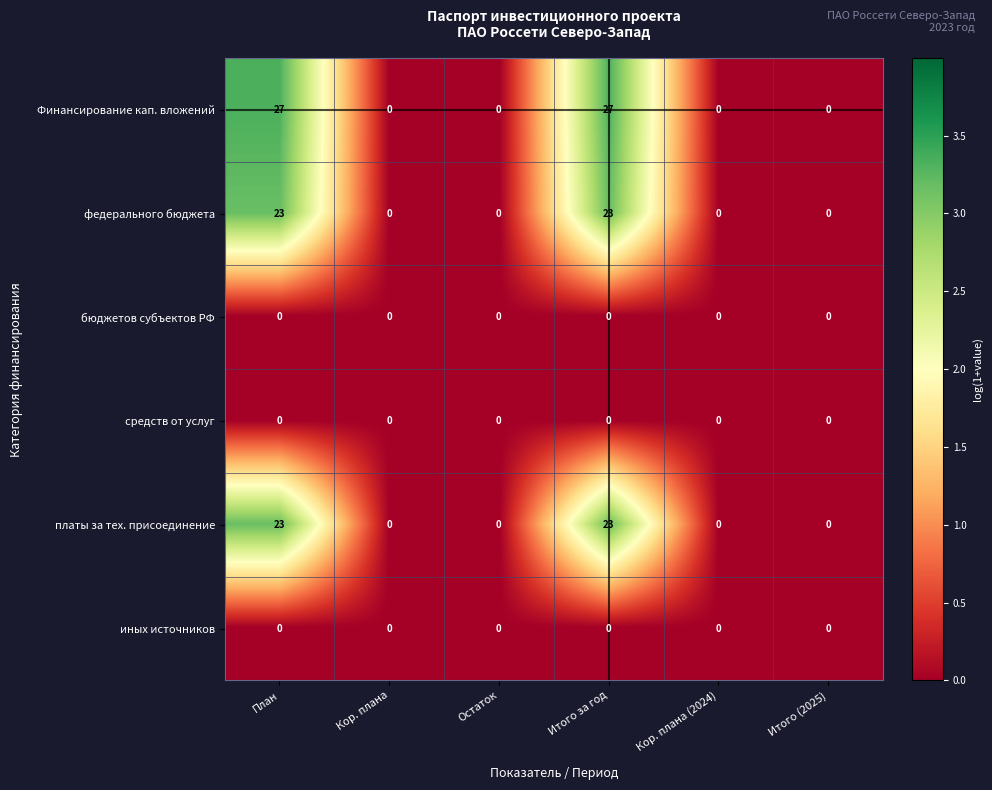

What is the sum of all федерального бюджета values?

46